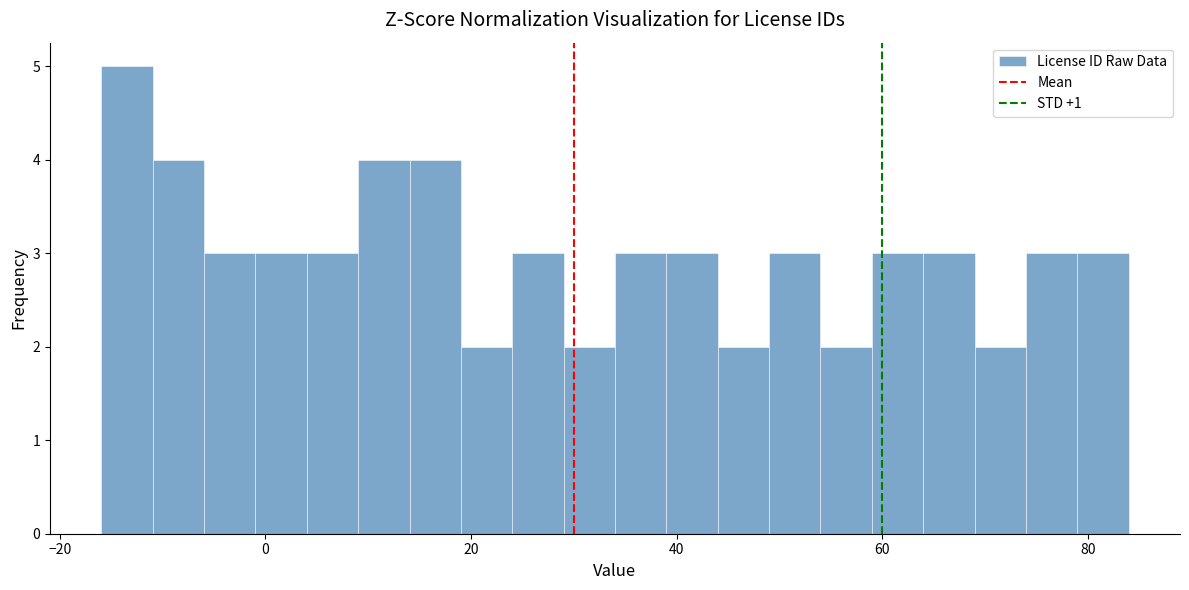

Around what value on the x-axis is the tallest bar? Give the approximate position of its centre, as read against the axis.

-14